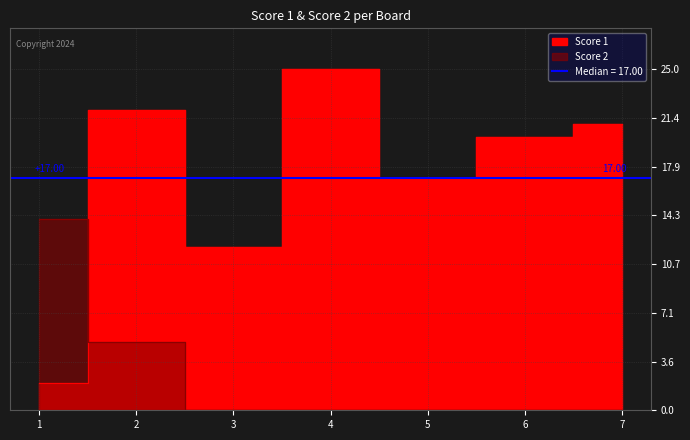

Which series has the widest spread of values?

Score 1